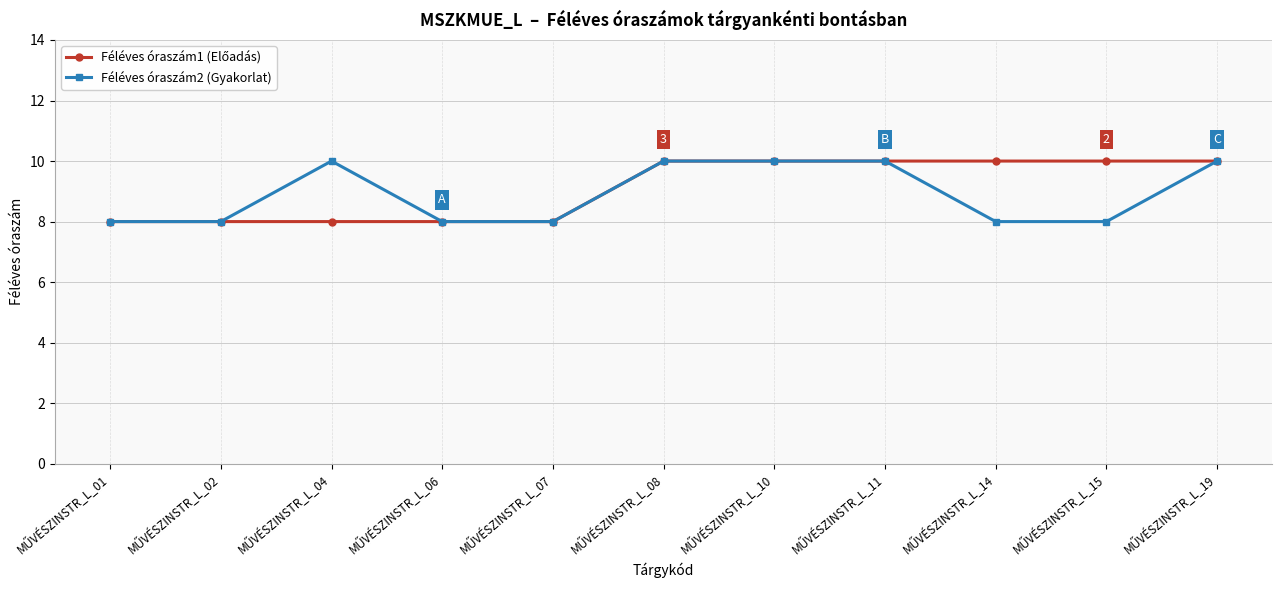

What is the value of the Féléves óraszám2 (Gyakorlat) point at the 7th from the left?

10